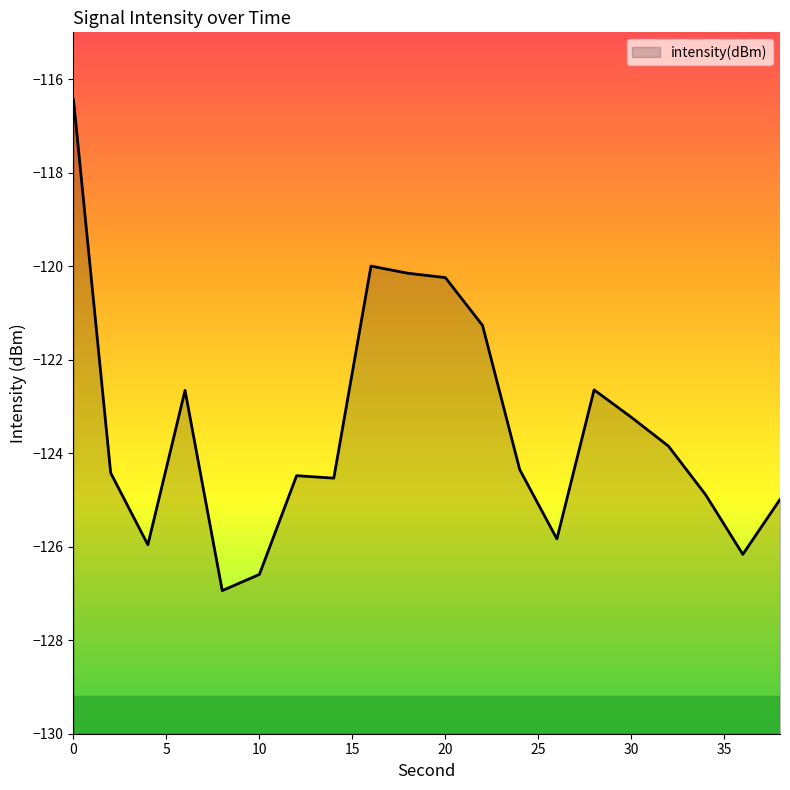

The value at 38 is -125.0. True or false?

True